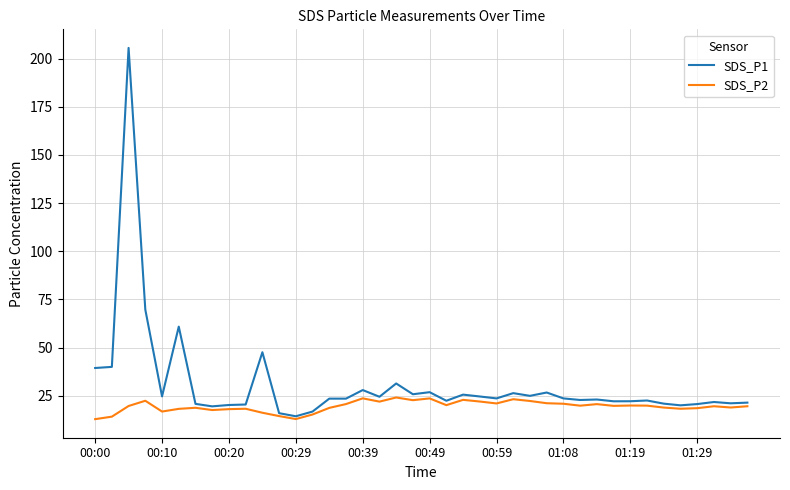

What is the average value of the SDS_P1 series?

30.9